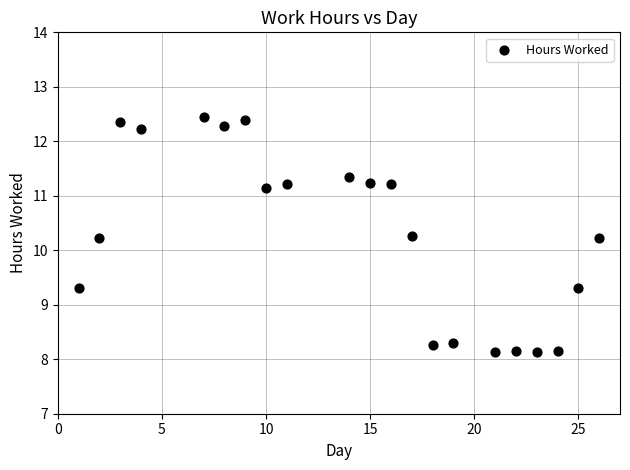

What is the range of X values (max minus min)?

25.0